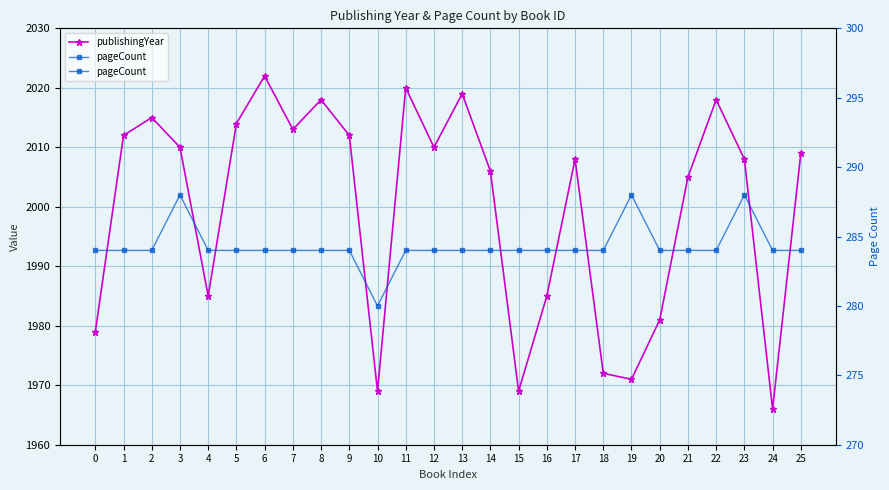

At which category is the sum across all series the highest?

6